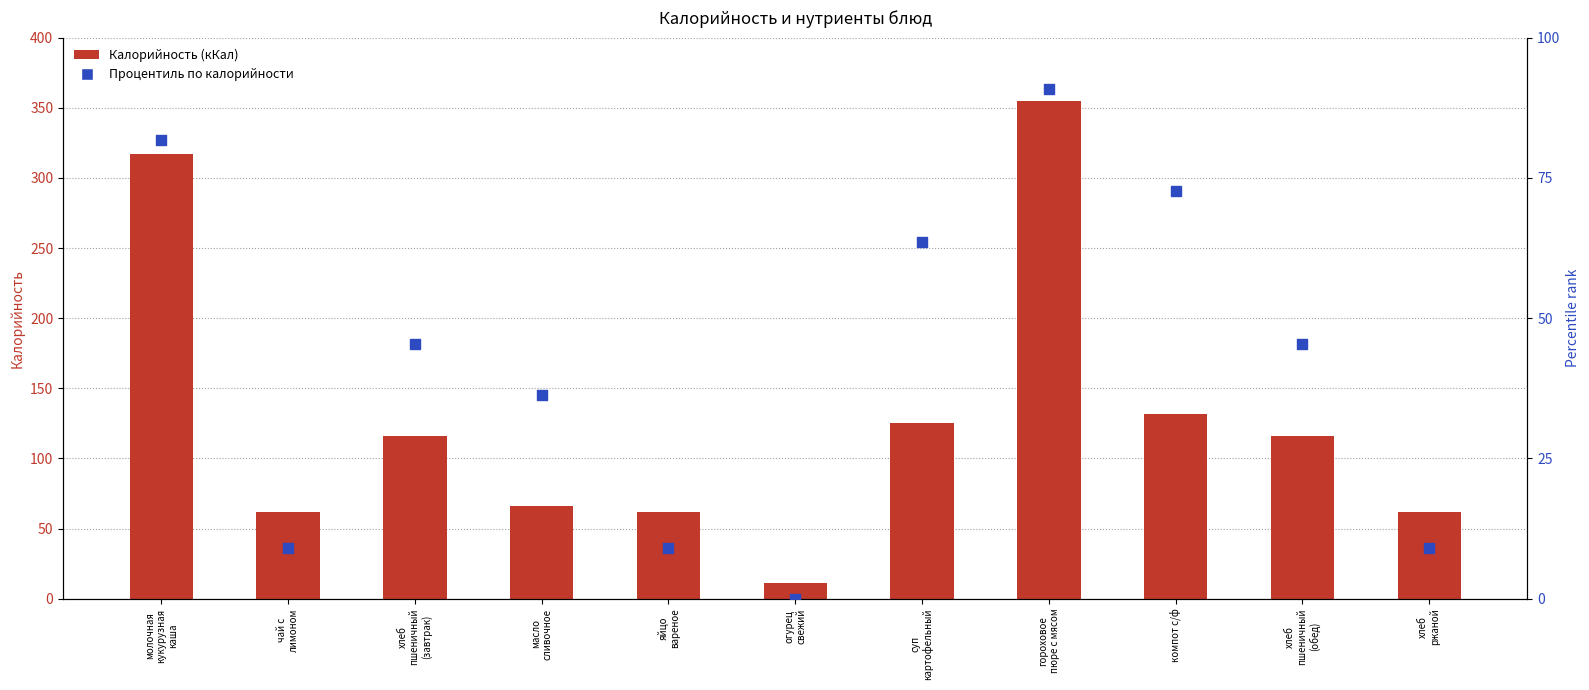

What is the total value across all series at яйцо
вареное?

71.1